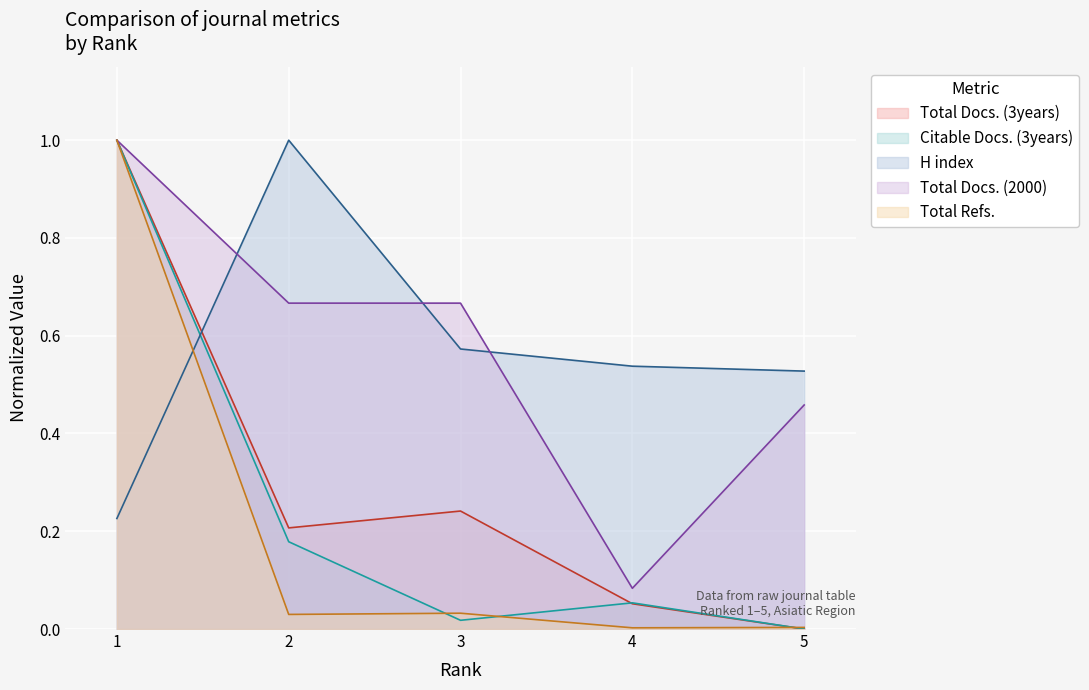

What is the total value across all series at 4?

0.7